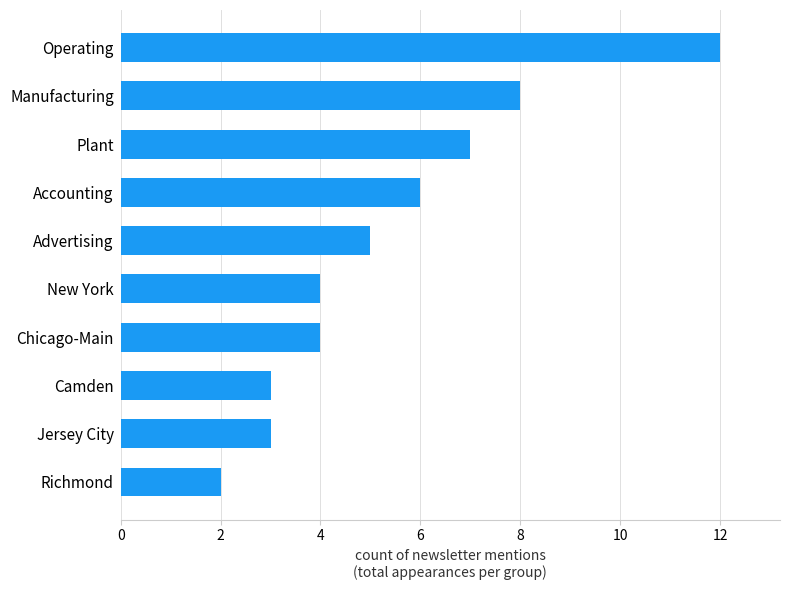

What is the average value?

5